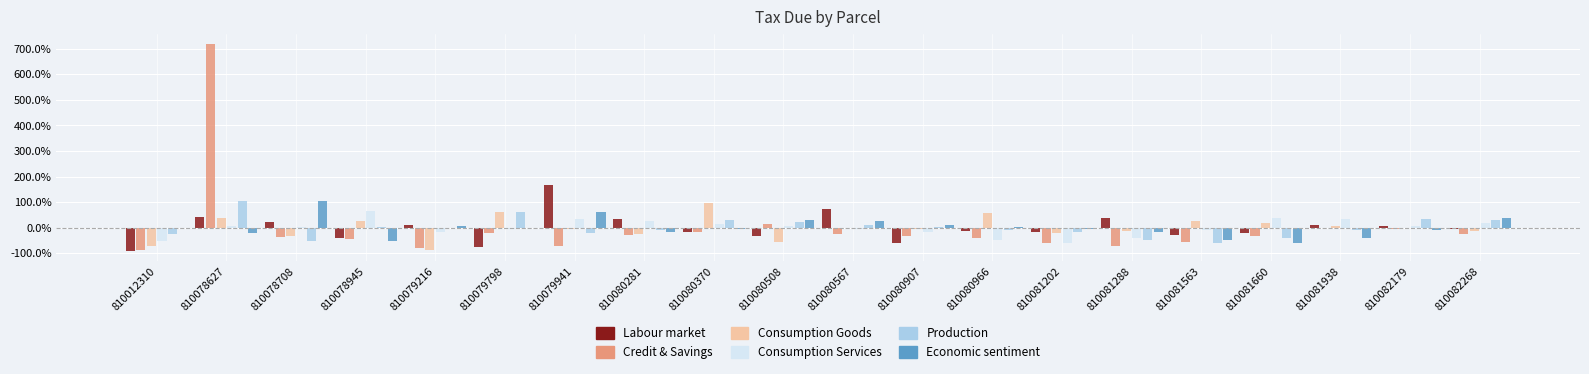

What is the maximum value shown in the chart?

7.2